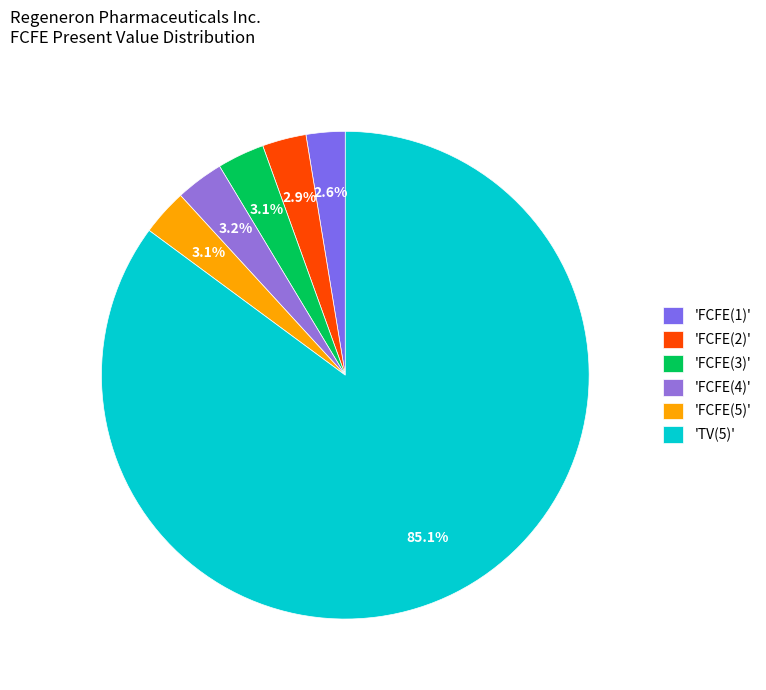

How many segments does this pie chart have?

6